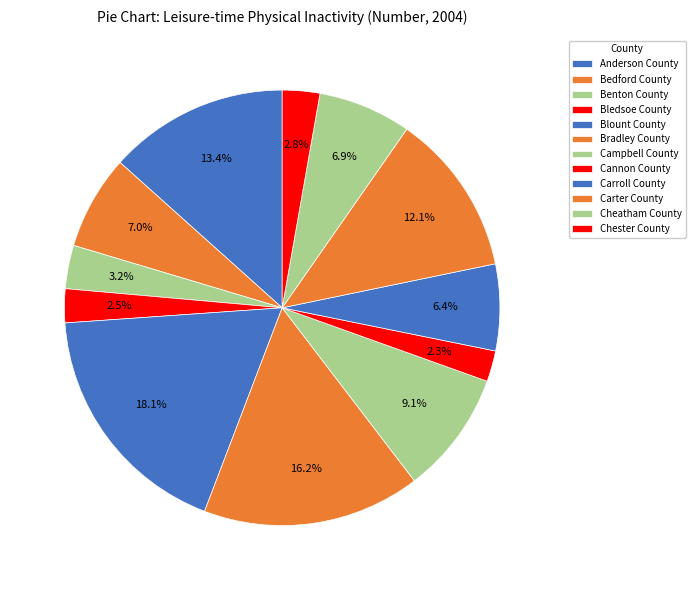

How many slices are in this pie chart?

12